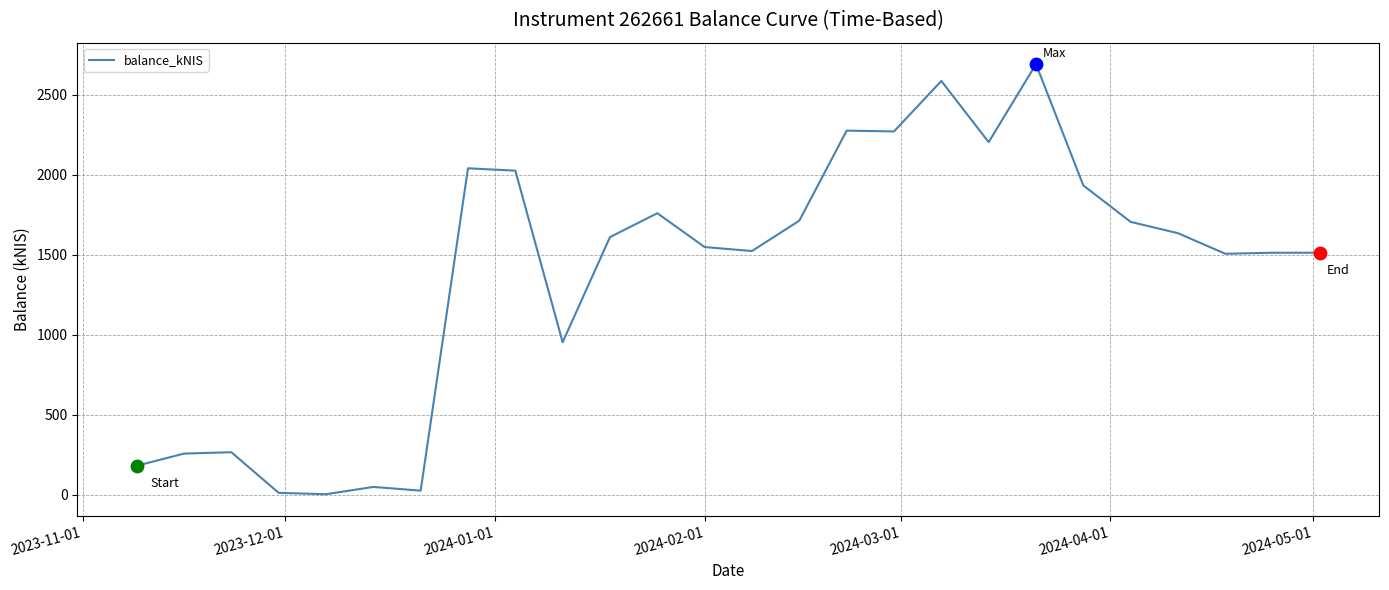

What is the maximum value shown in the chart?

2692.7